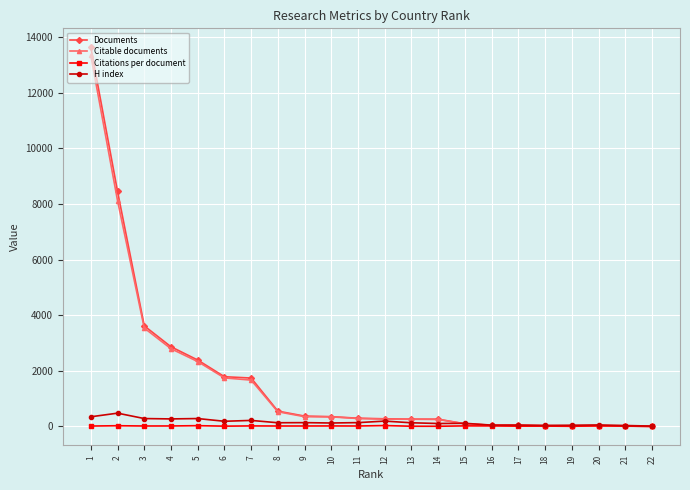

List the labels in order of Citations per document value, largest first.

12, 5, 2, 20, 15, 7, 16, 10, 4, 9, 3, 11, 8, 1, 18, 6, 21, 17, 13, 14, 19, 22